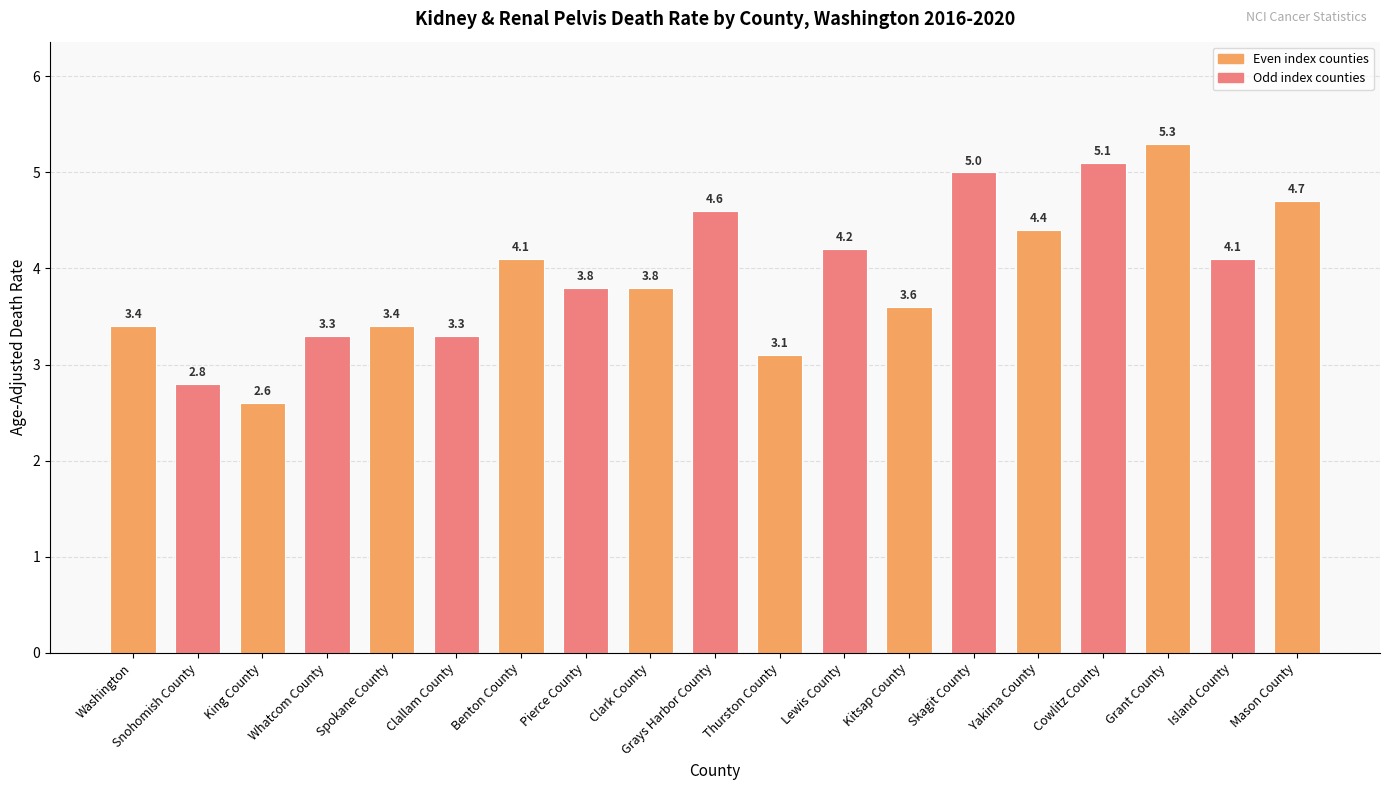

Which has a higher value, Snohomish County or Yakima County?

Yakima County